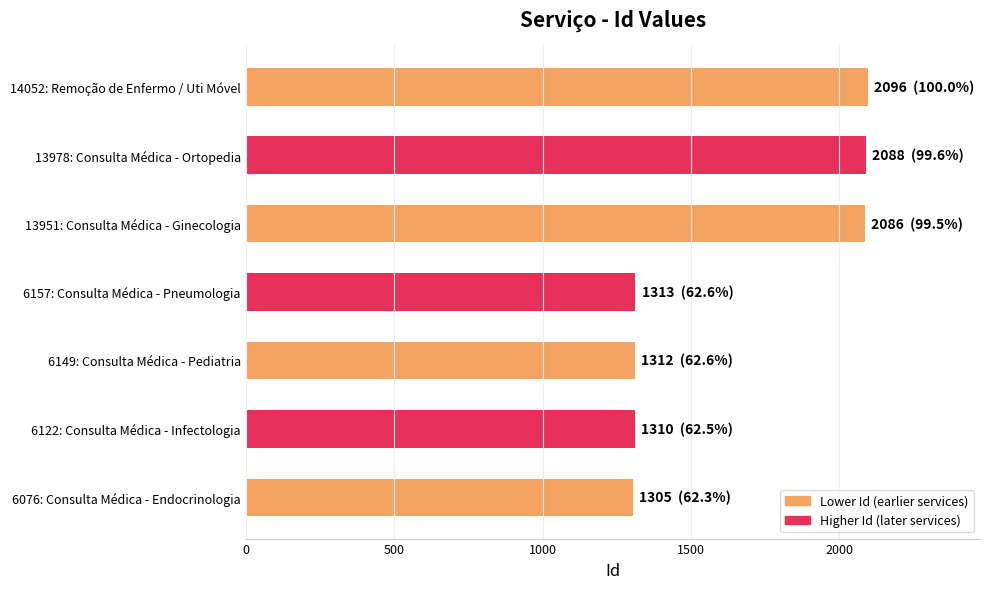

What is the maximum value shown in the chart?

2096